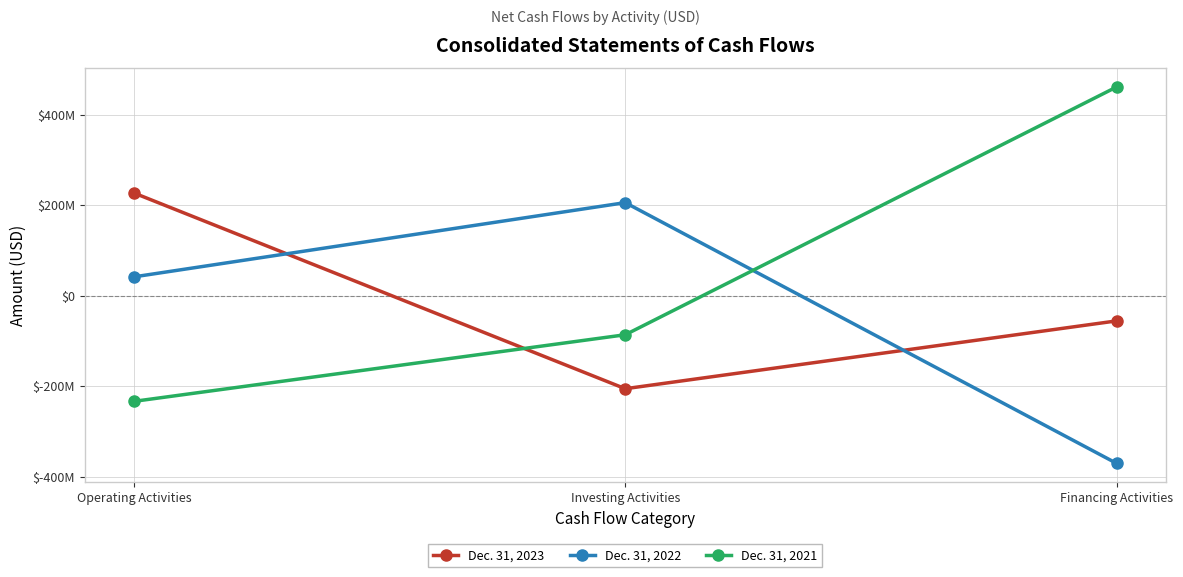

List the series in order of their peak value, lowest first.

Dec. 31, 2022, Dec. 31, 2023, Dec. 31, 2021